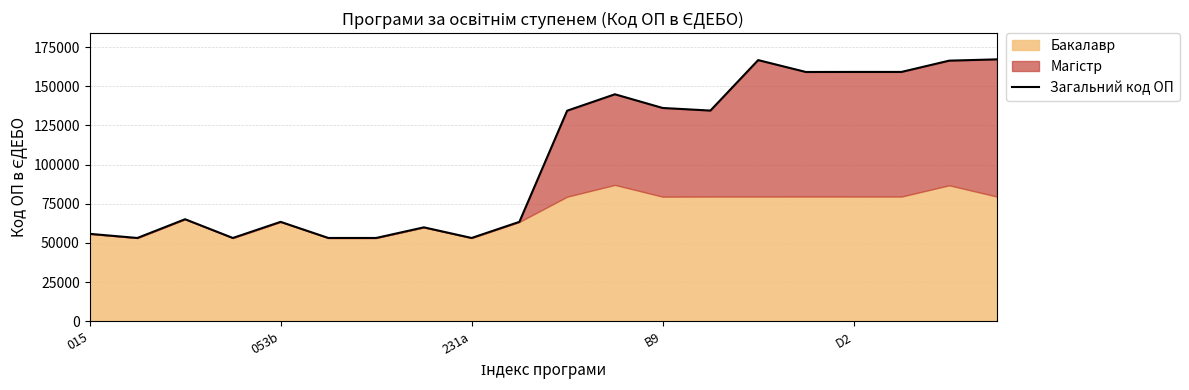

How many lines are shown in the chart?

1